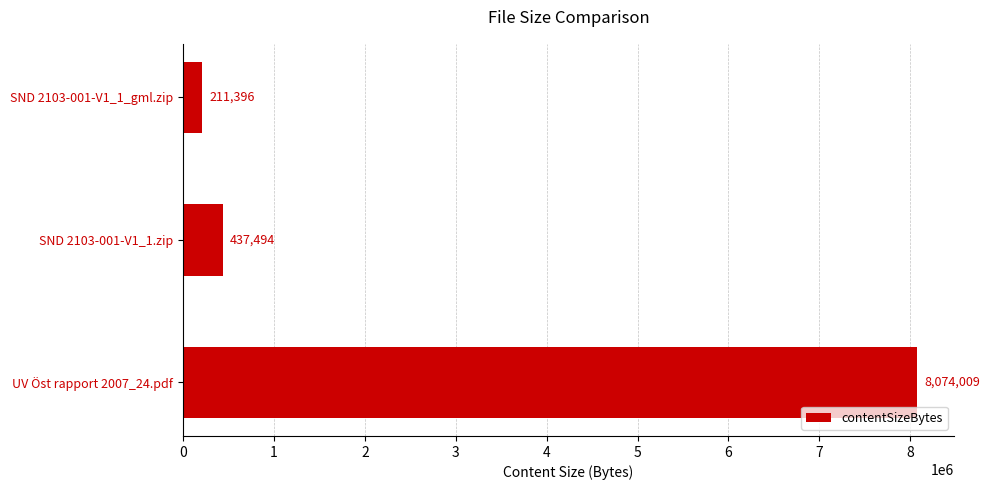

Is it true that the value at UV Öst rapport 2007_24.pdf is 8074009?

True